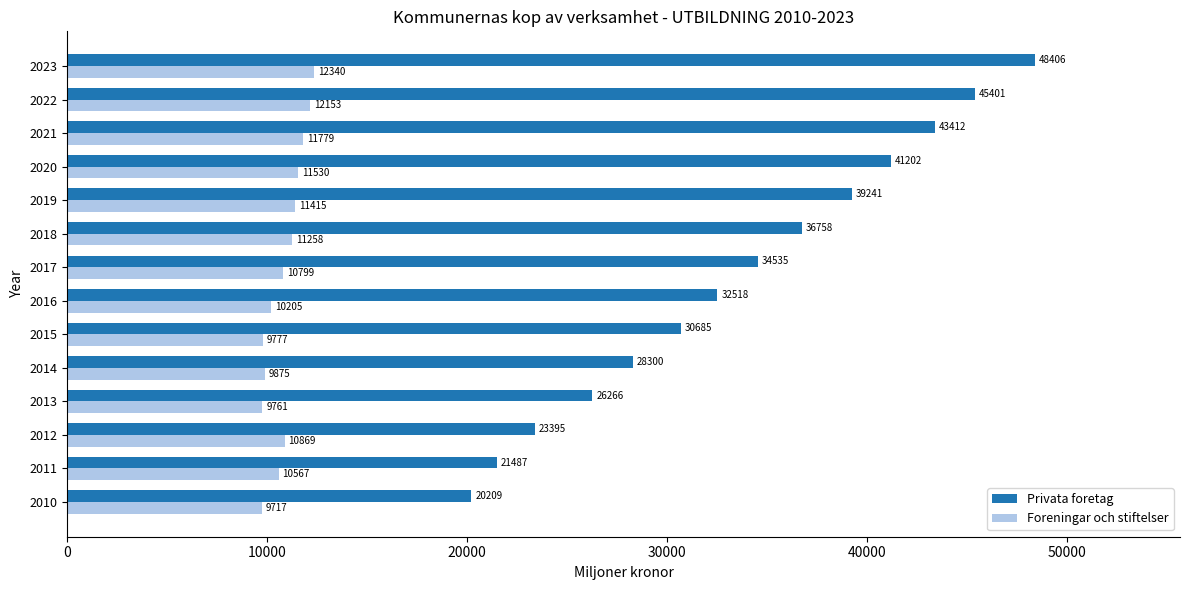

Rank the series at 2019 from highest to lowest value.

Privata foretag, Foreningar och stiftelser